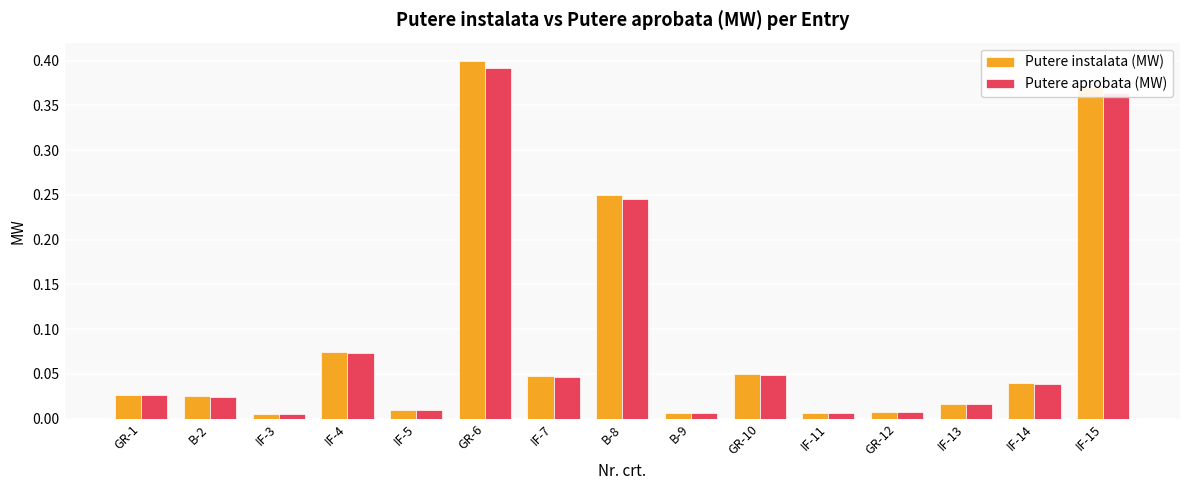

What is the sum of all Putere instalata (MW) values?

1.3